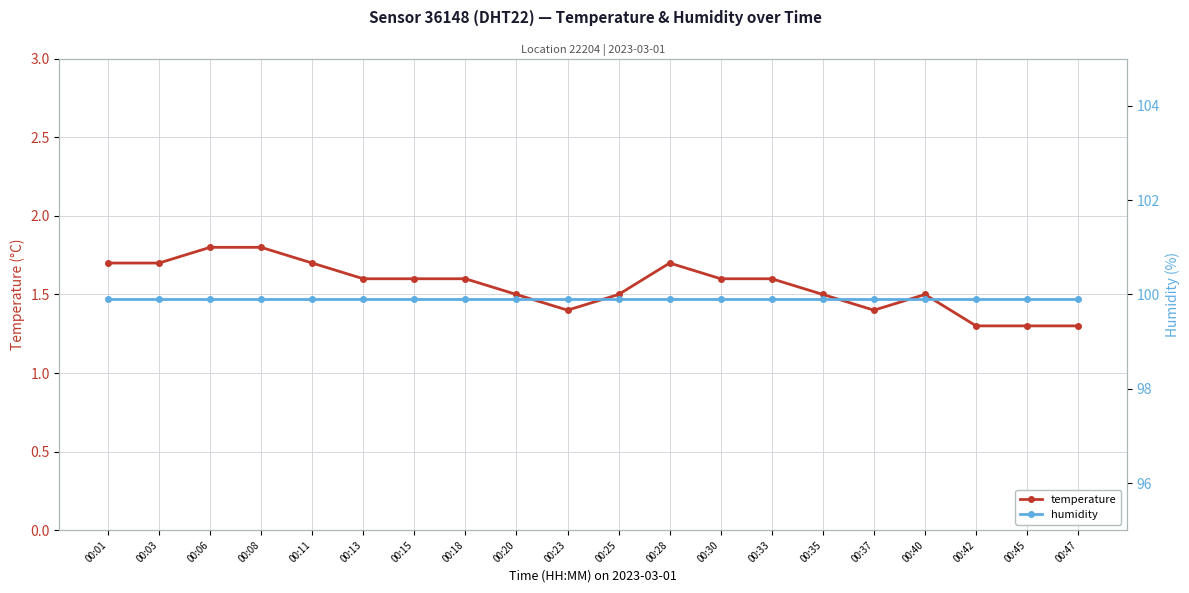

True or false: humidity and temperature cross at least once.

False